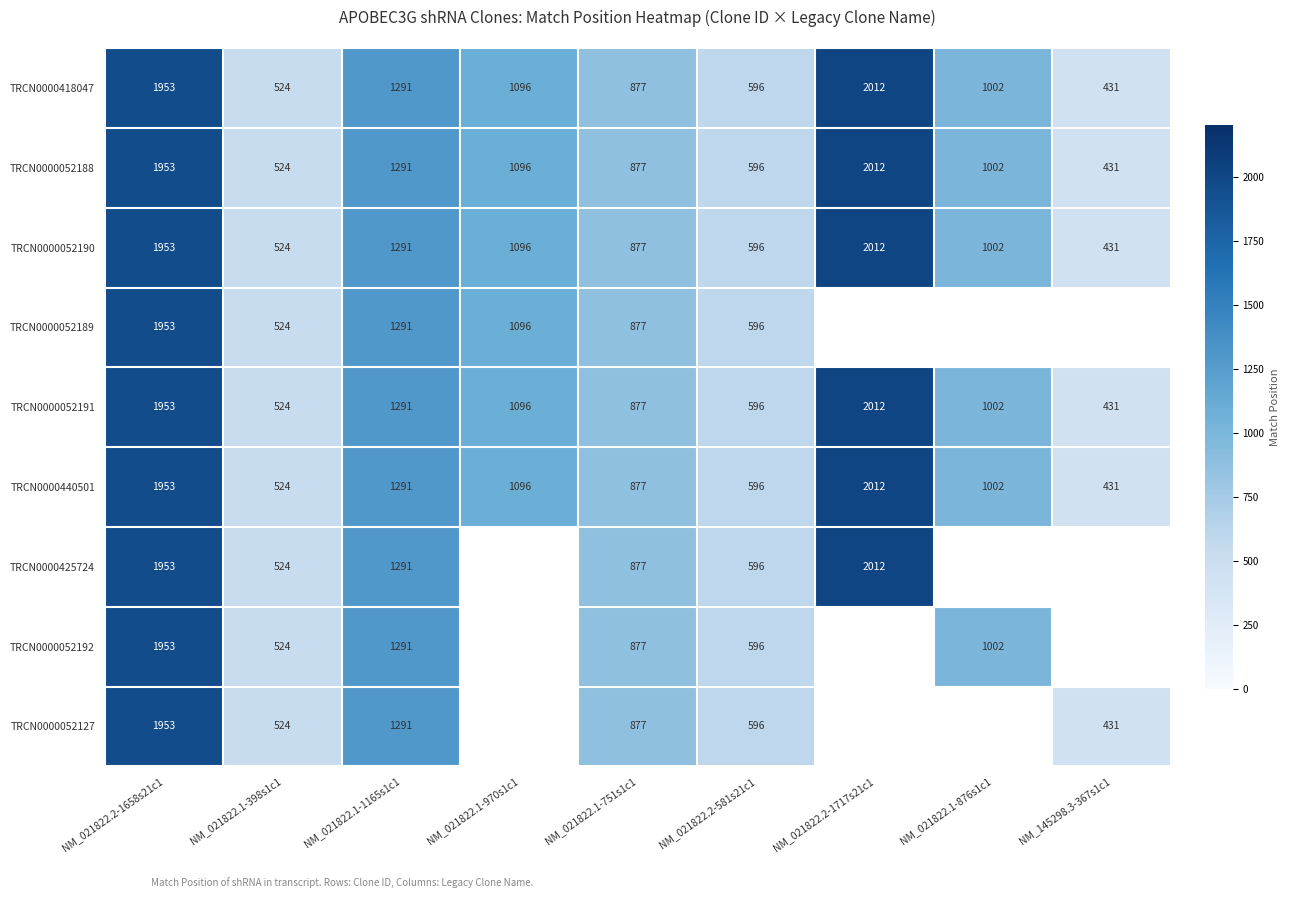

Where is TRCN0000418047 nearest to the value 1221?

NM_021822.1-1165s1c1